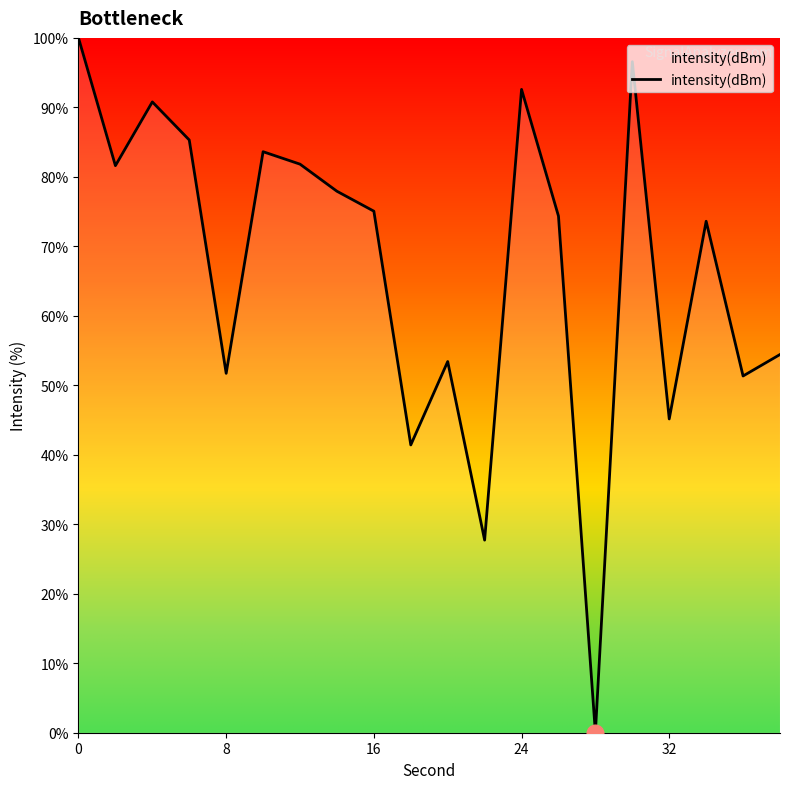

Is this an area chart (filled region under the line)?

No